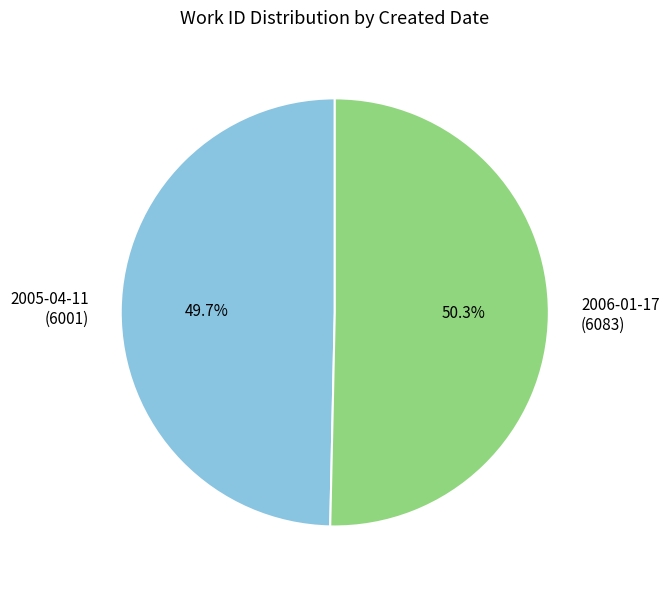

The 2006-01-17 slice represents 63% of the pie. True or false?

False